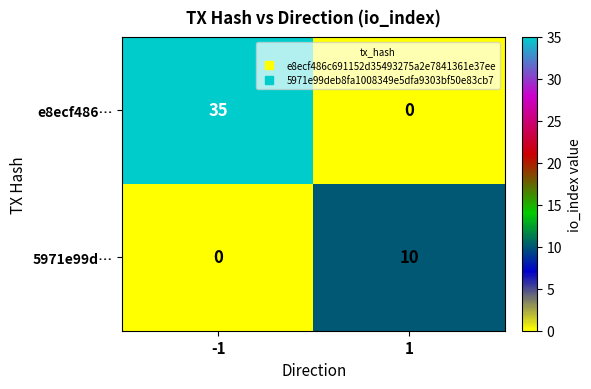

Which category has the highest value across all series?

-1